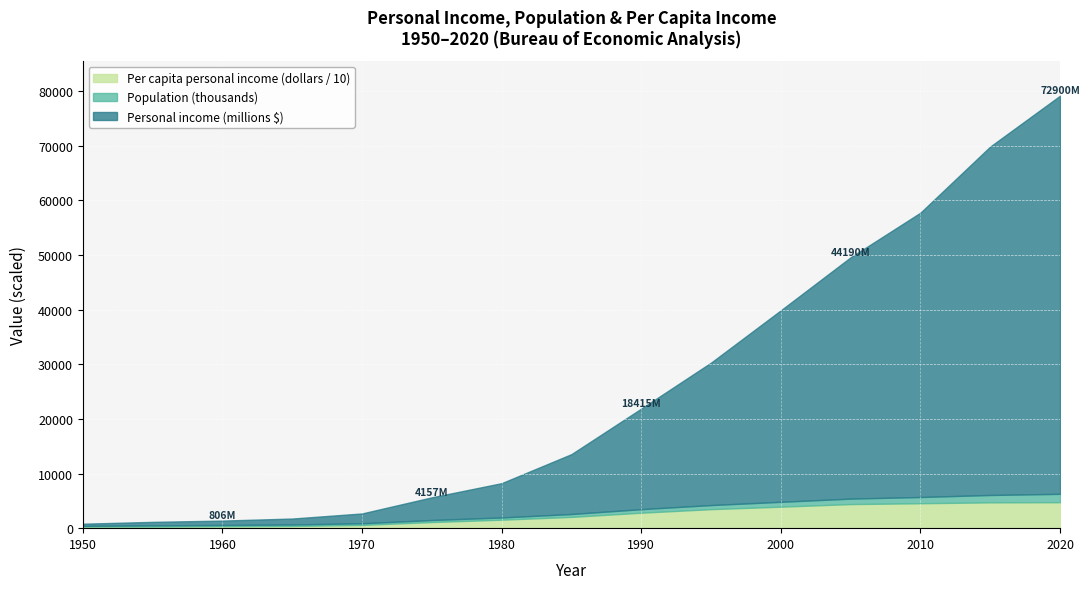

Where is Personal income (millions of dollars) nearest to the value 36645?

2000